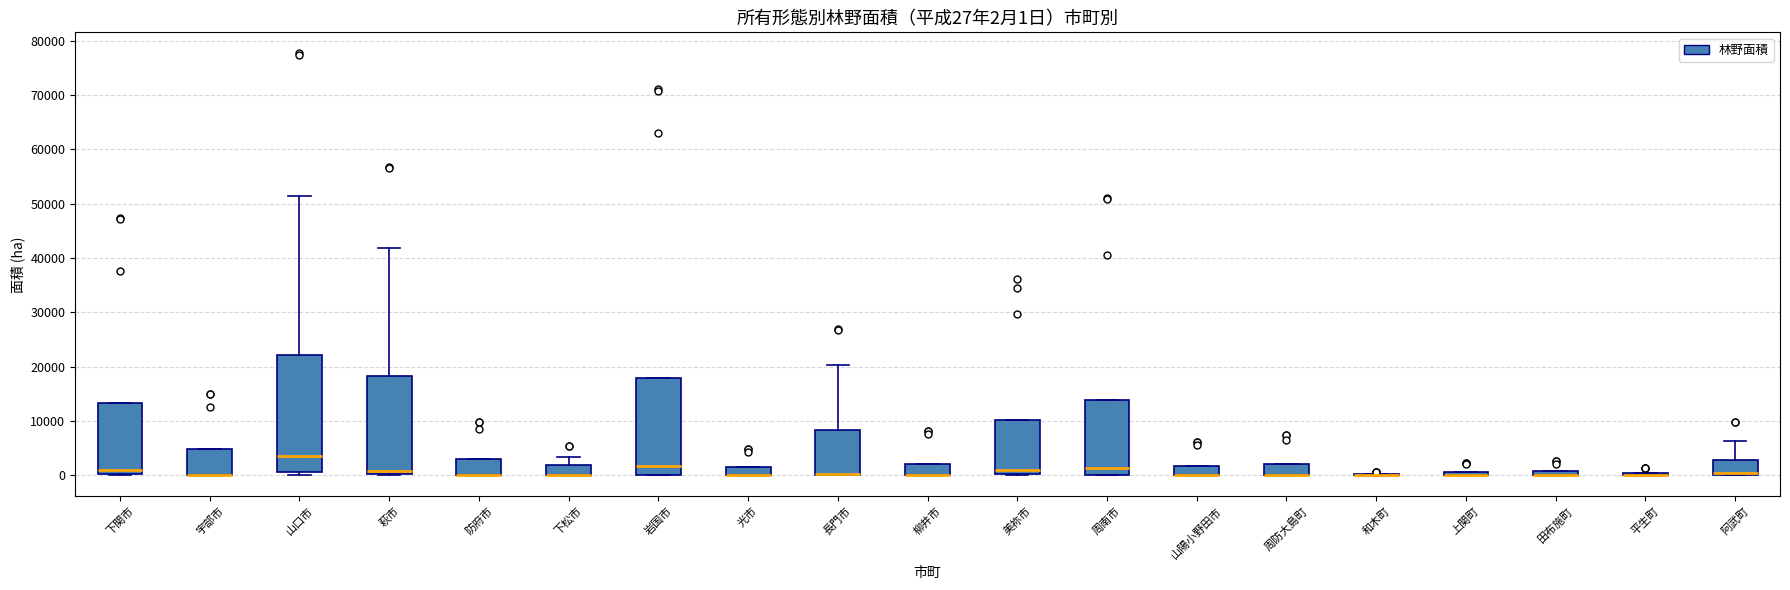

Which box is the tallest, from its lower edge to its upper edge?

山口市